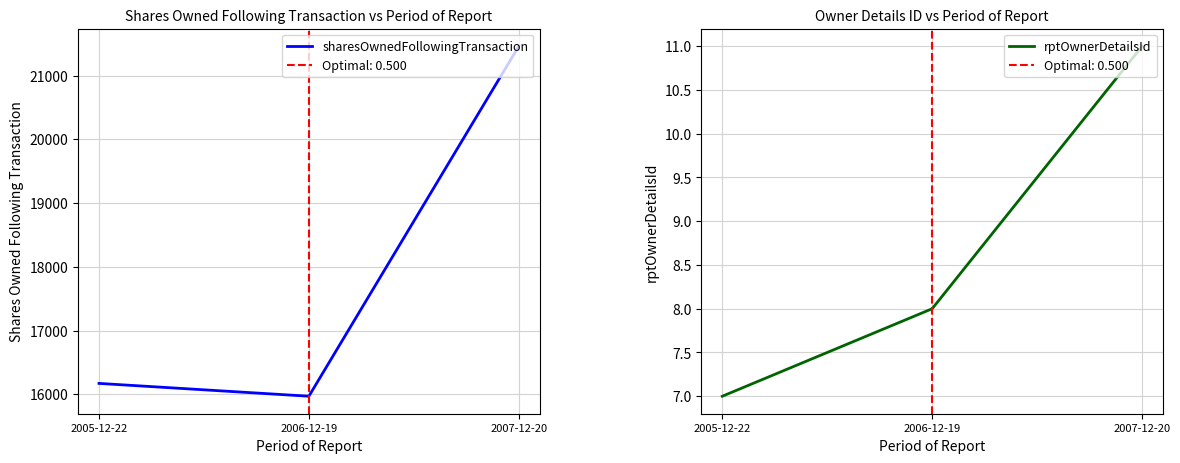

How many lines are shown in the chart?

2